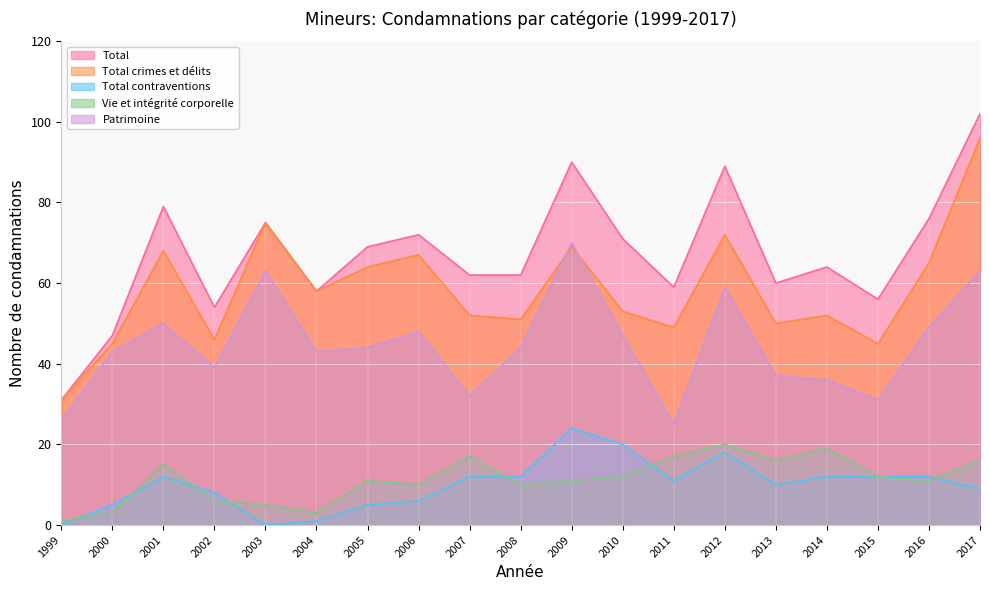

In Total, how many points are lower than both neighbors (excluding endpoints)?

5